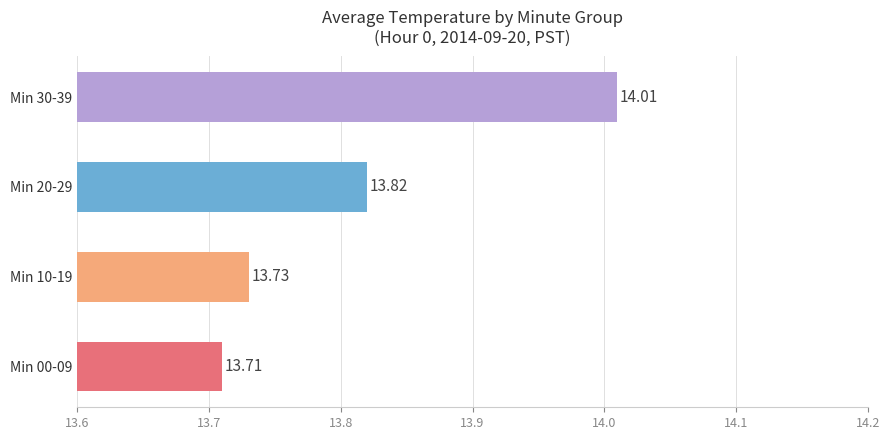

At which category does the chart reach its minimum across all series?

Min 00-09